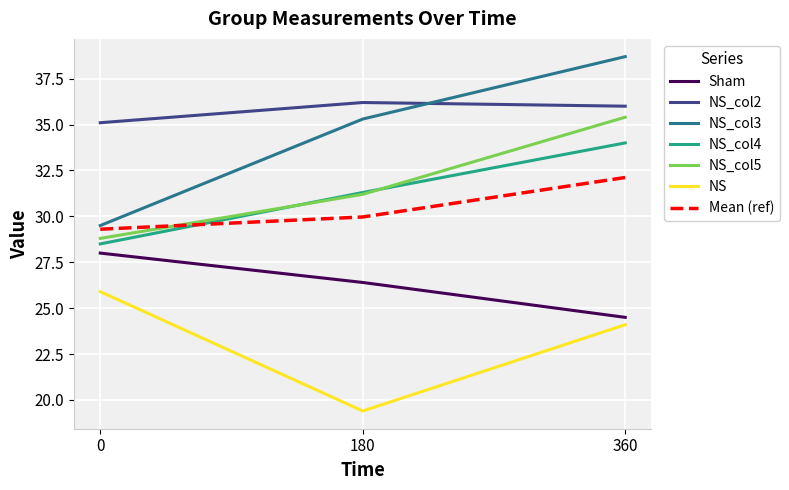

What value does the NS_col5 series have at 0?

28.8